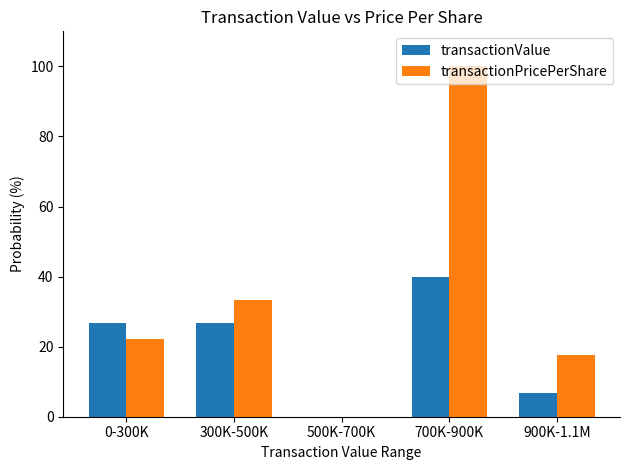

At which label does transactionValue reach its peak?

700K-900K